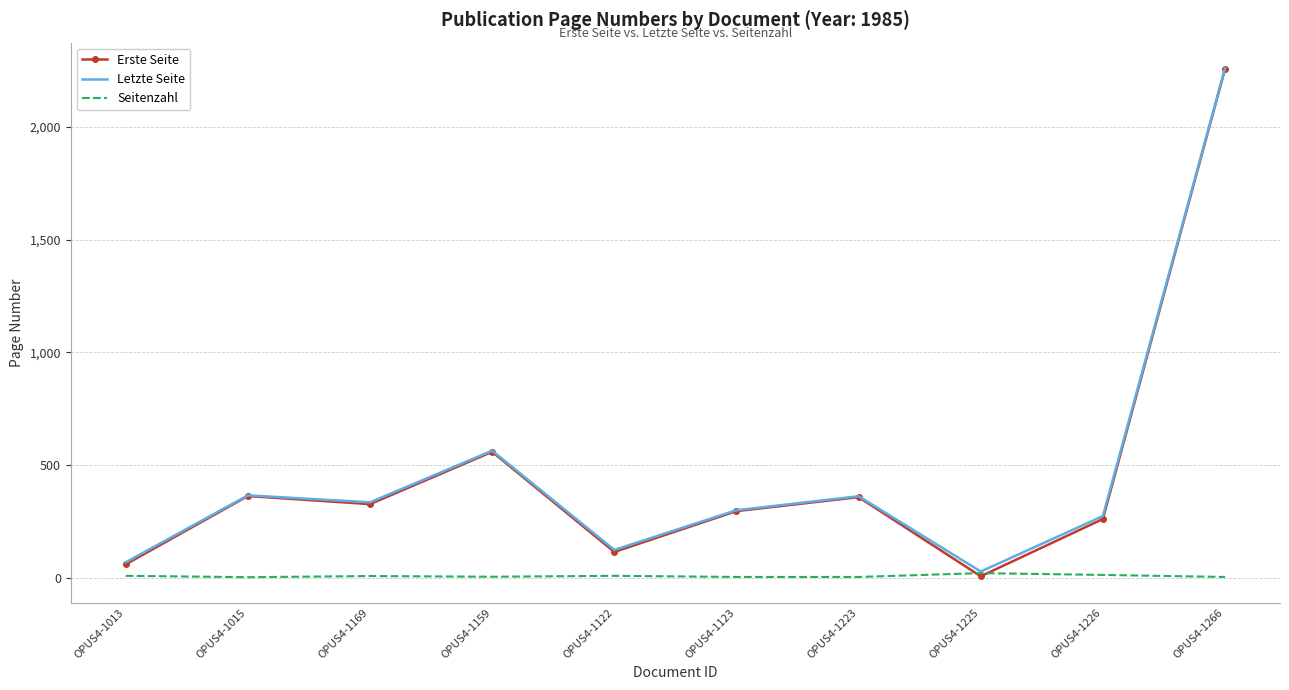

What is the maximum value shown in the chart?

2261